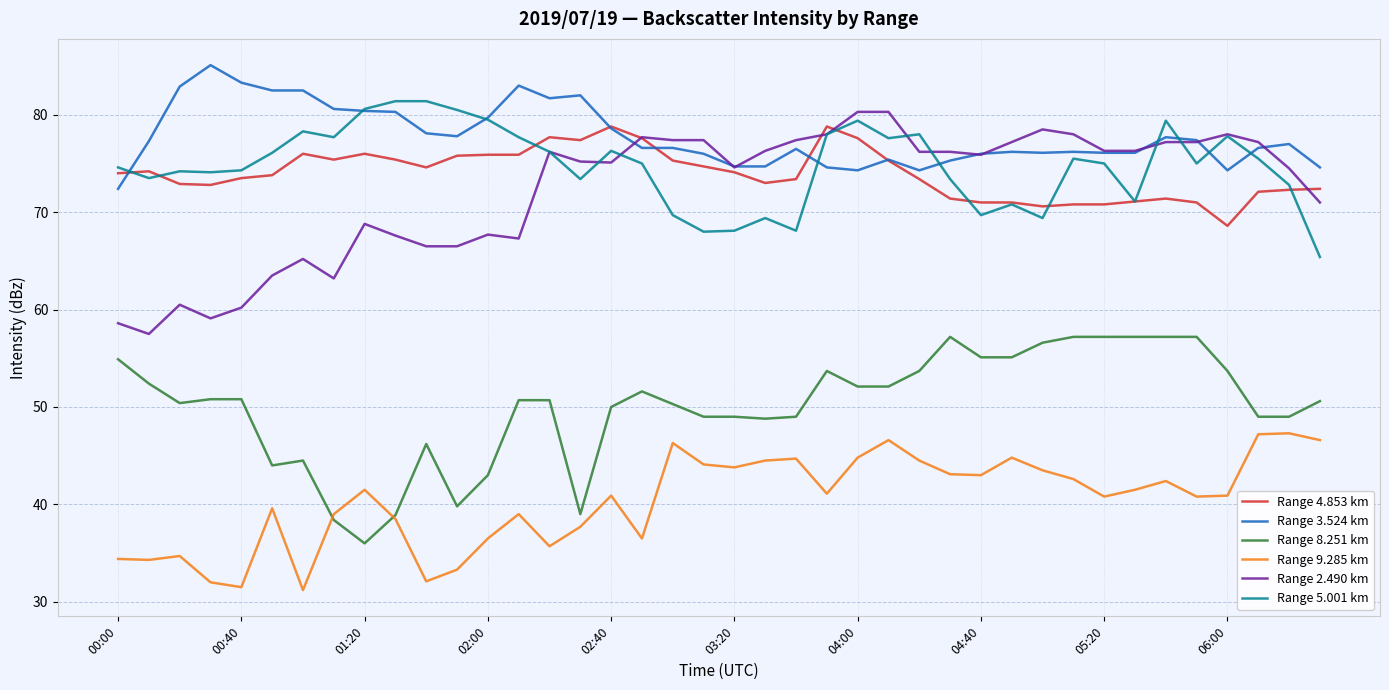

True or false: Range 2.490 km and Range 5.001 km cross at least once.

True